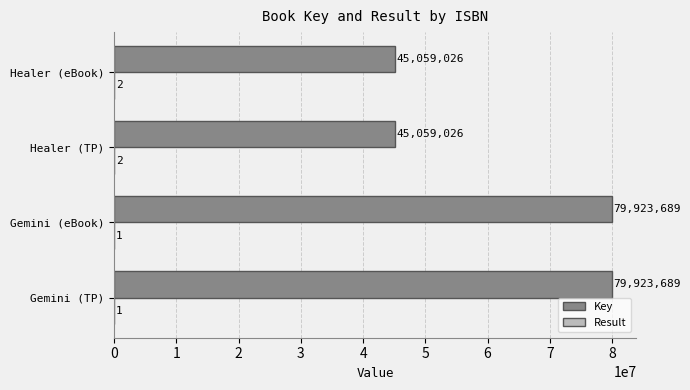

The value of Key at Gemini (eBook) is 79923689. True or false?

True